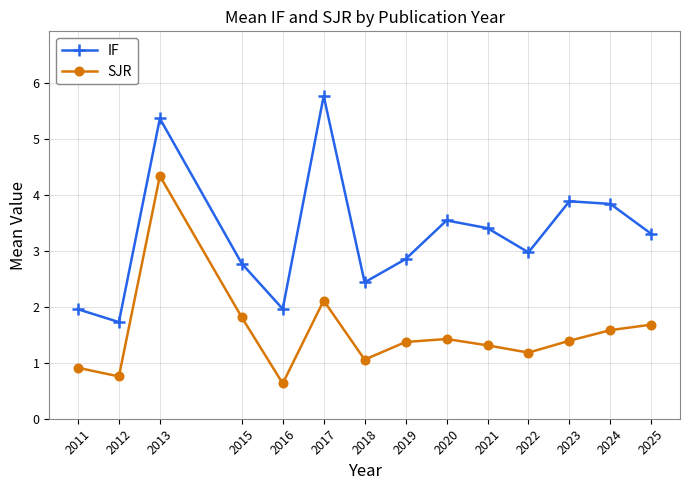

How many lines are shown in the chart?

2